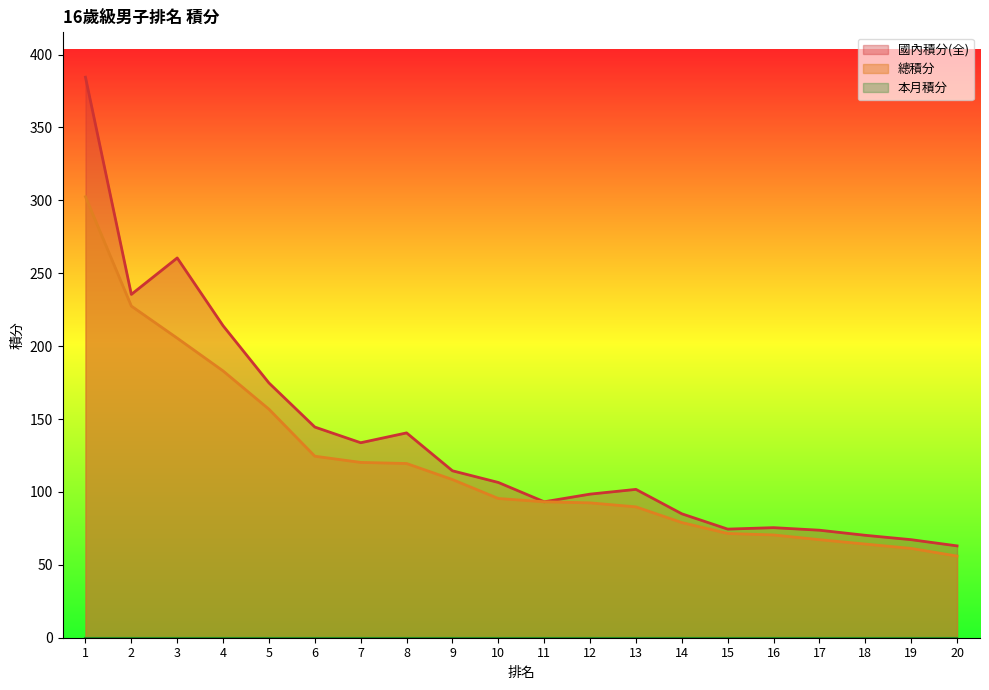

Between 10 and 14, which series saw the biggest shift?

國內積分(全)